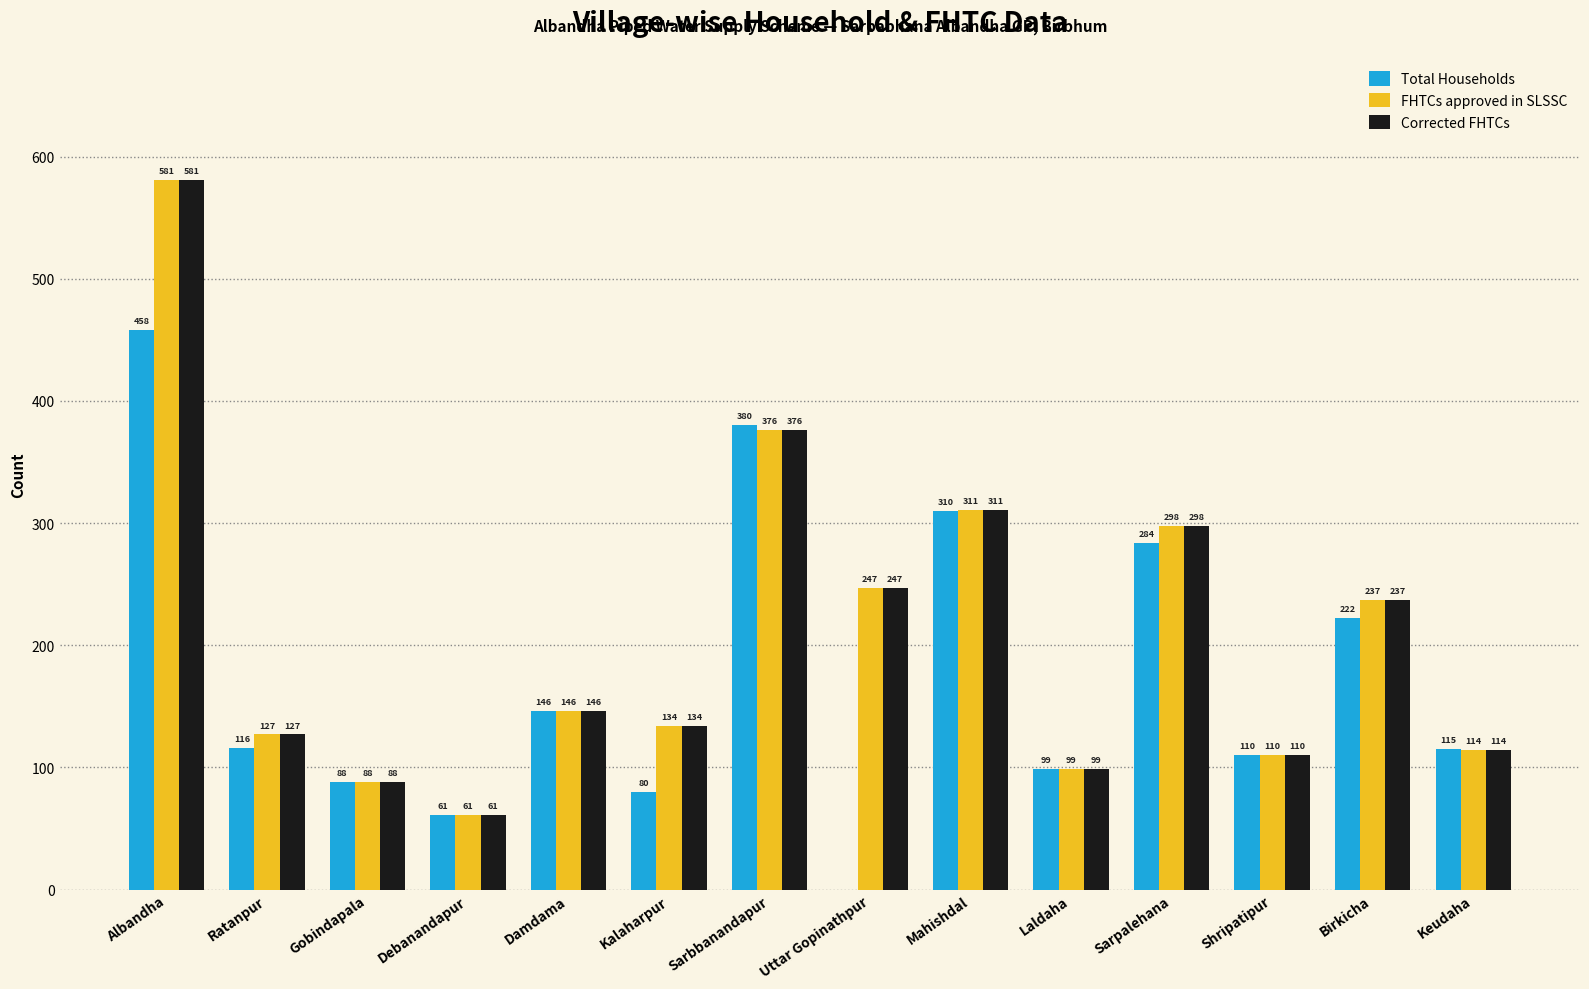

Which series changed the most between Laldaha and Keudaha?

Total Households